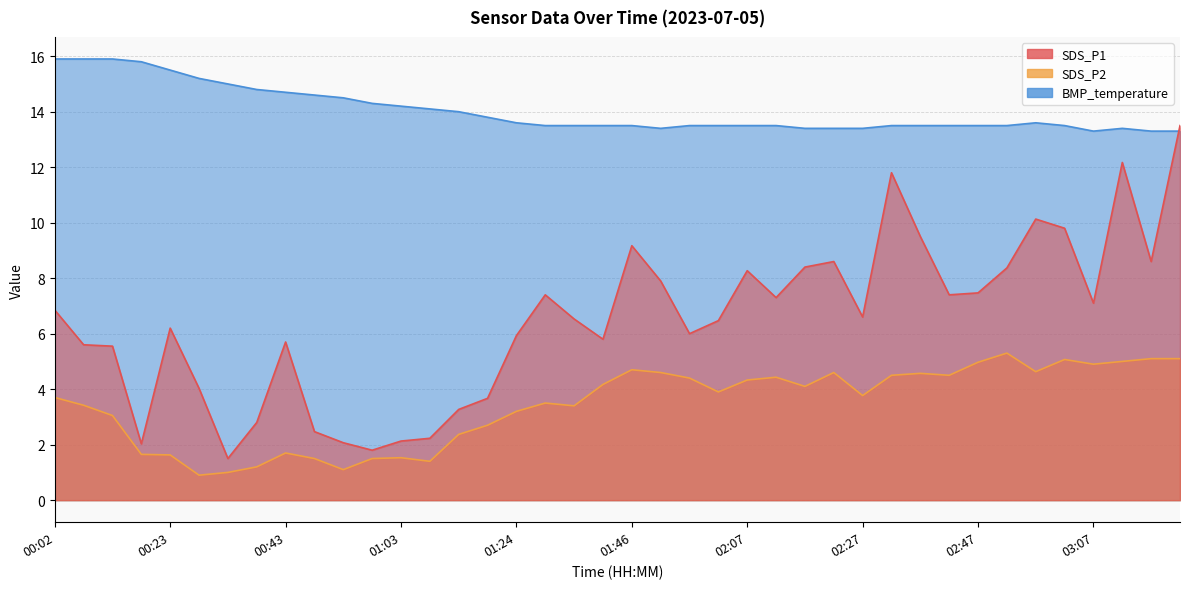

What are all the series names shown in the legend?

SDS_P1, SDS_P2, BMP_temperature